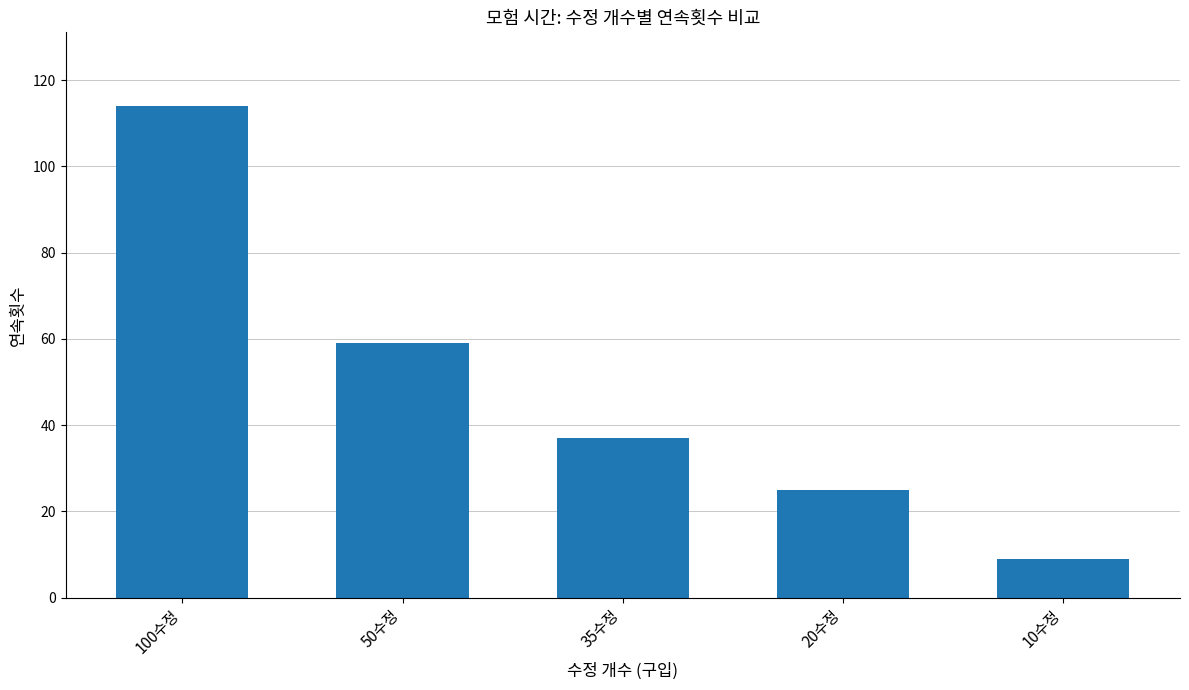

What is the ratio of the value at 35수정 to the value at 50수정?

0.6